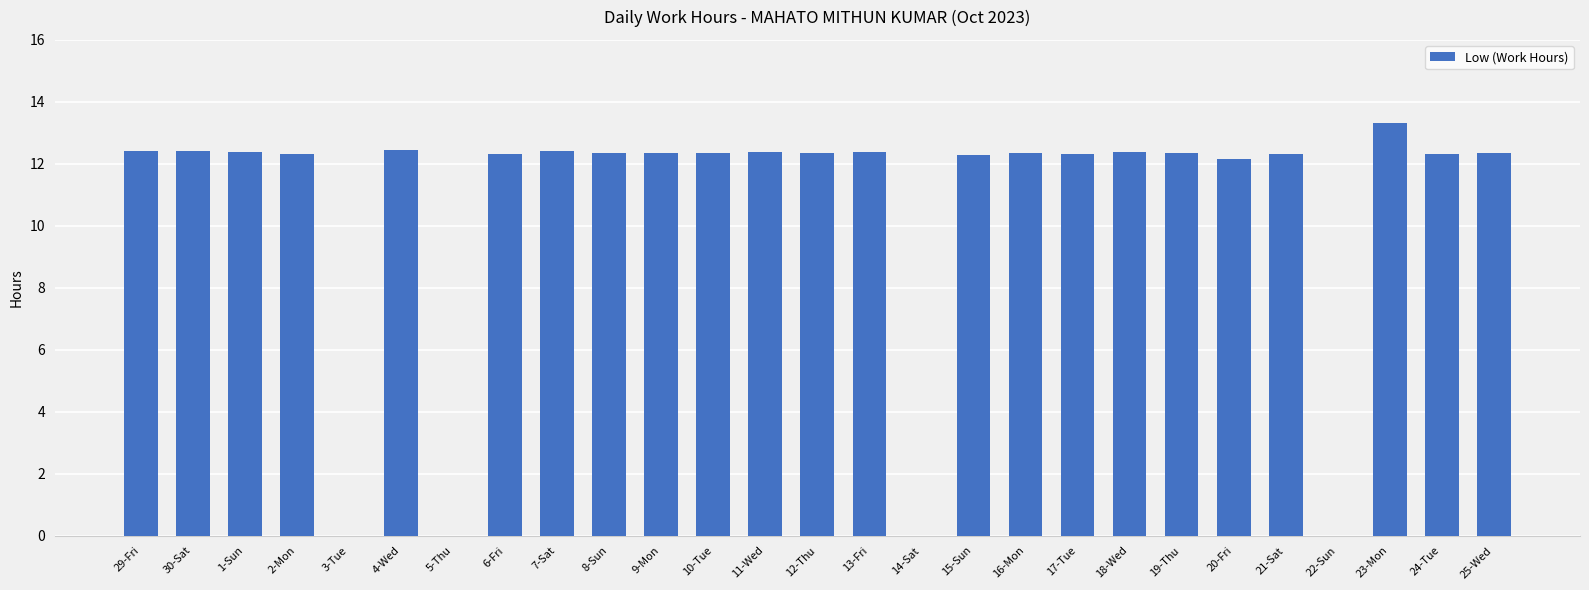

True or false: the data shows 0.0 at 3-Tue.

True